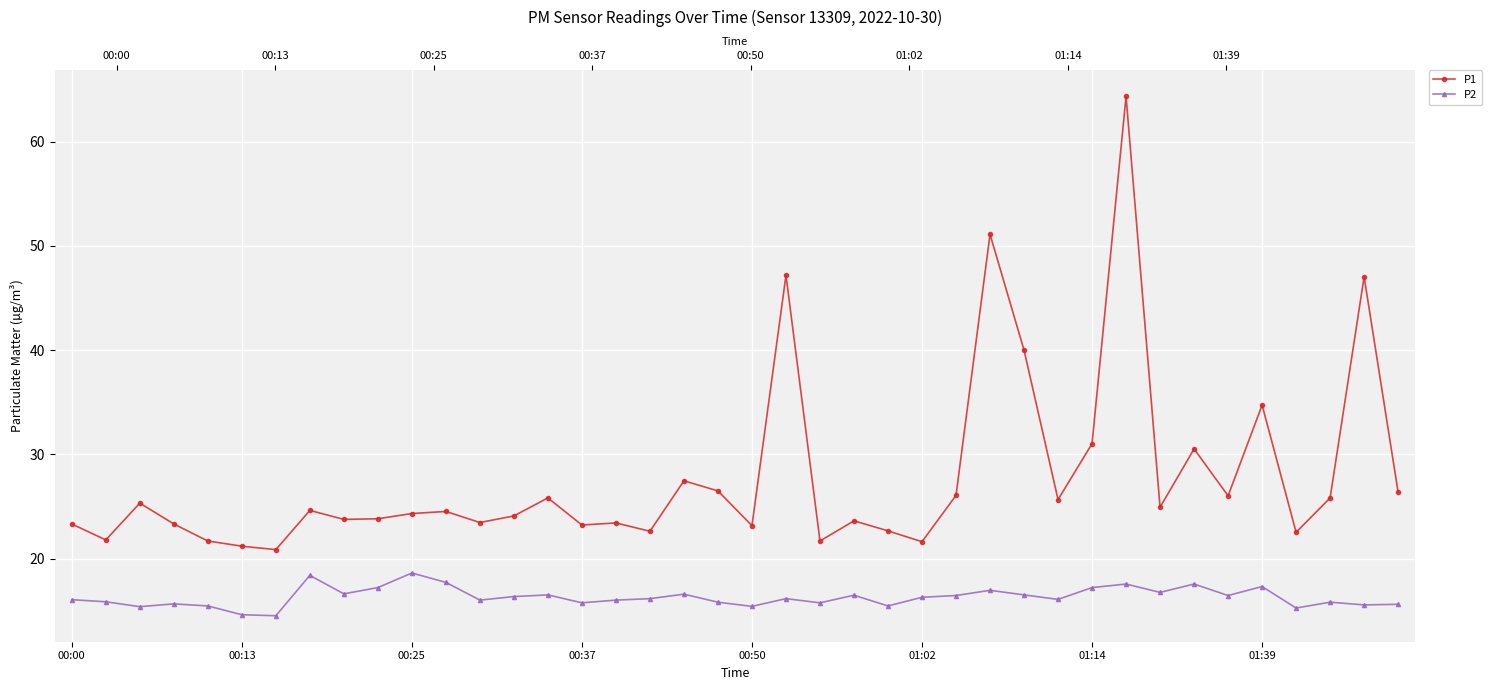

What is the difference between the maximum and minimum values in the P2 series?

4.1